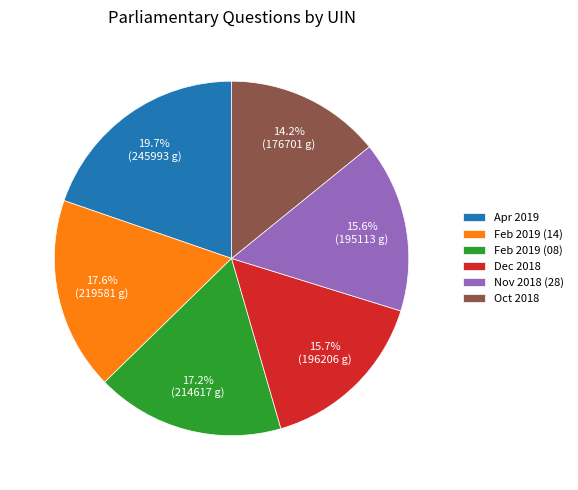

How many slices are in this pie chart?

6